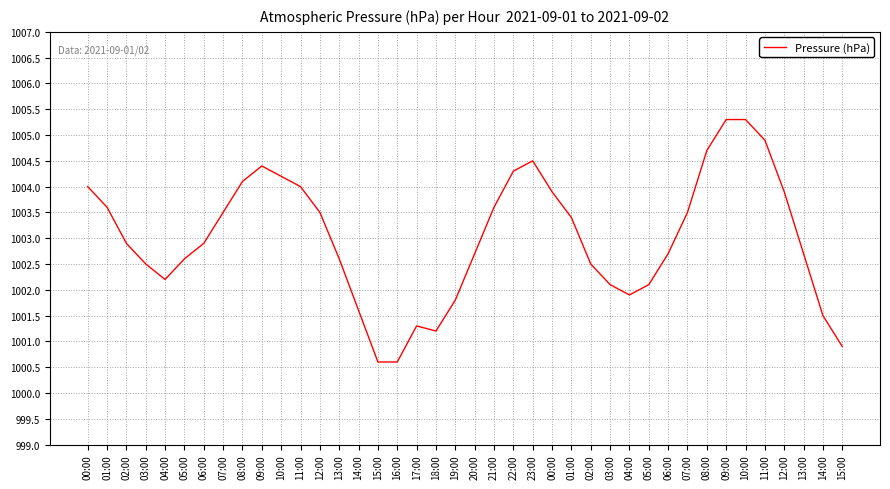

What is the smallest value displayed?

1000.6